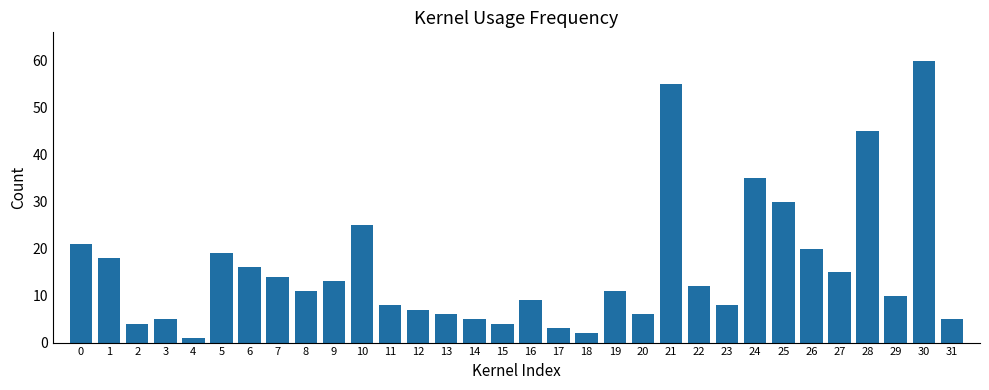

At which category does the chart reach its peak across all series?

30